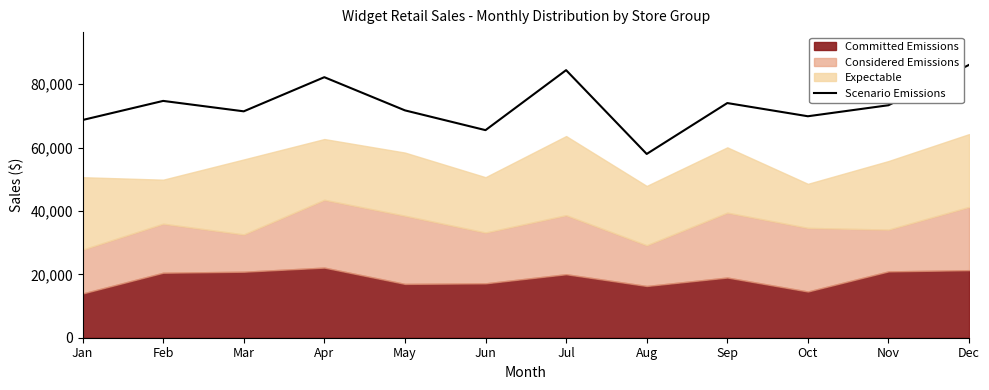

Is it true that the value at Aug is 40098.4?

False